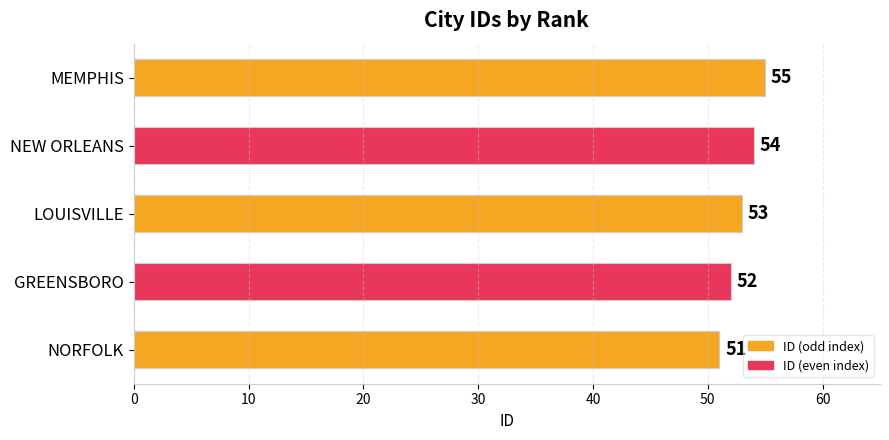

How many bars are there in total?

5